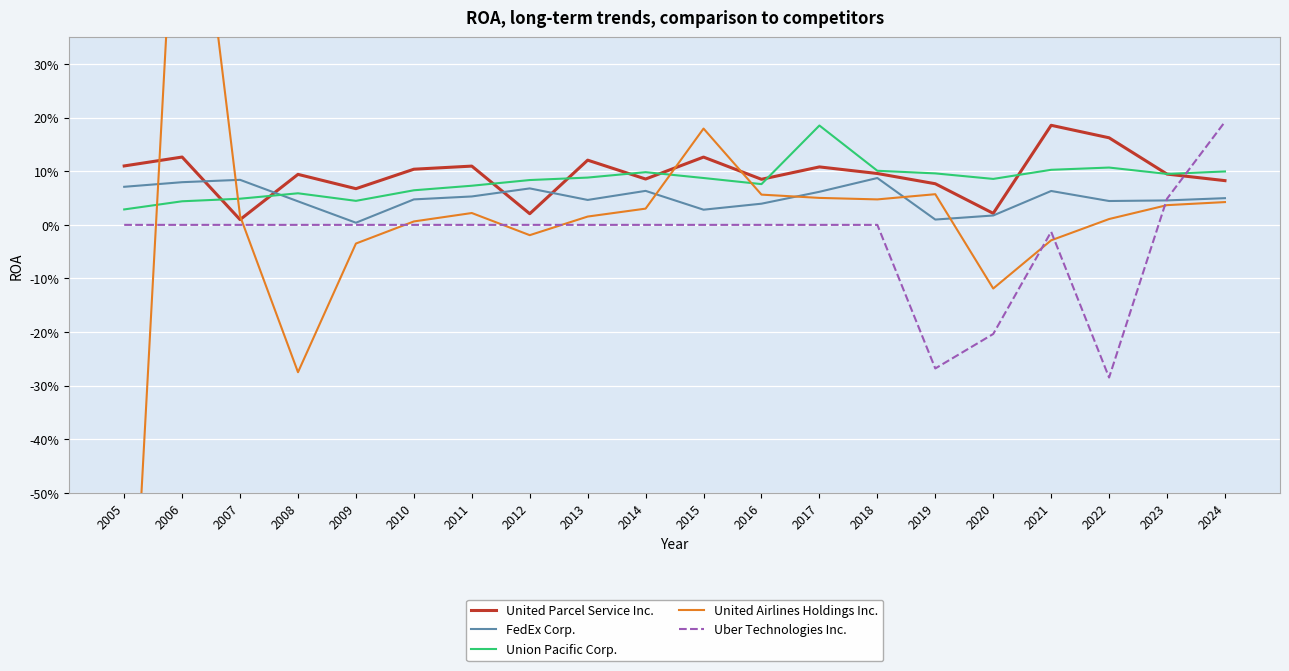

The value of United Parcel Service Inc. at 2014 is 0.1. True or false?

False